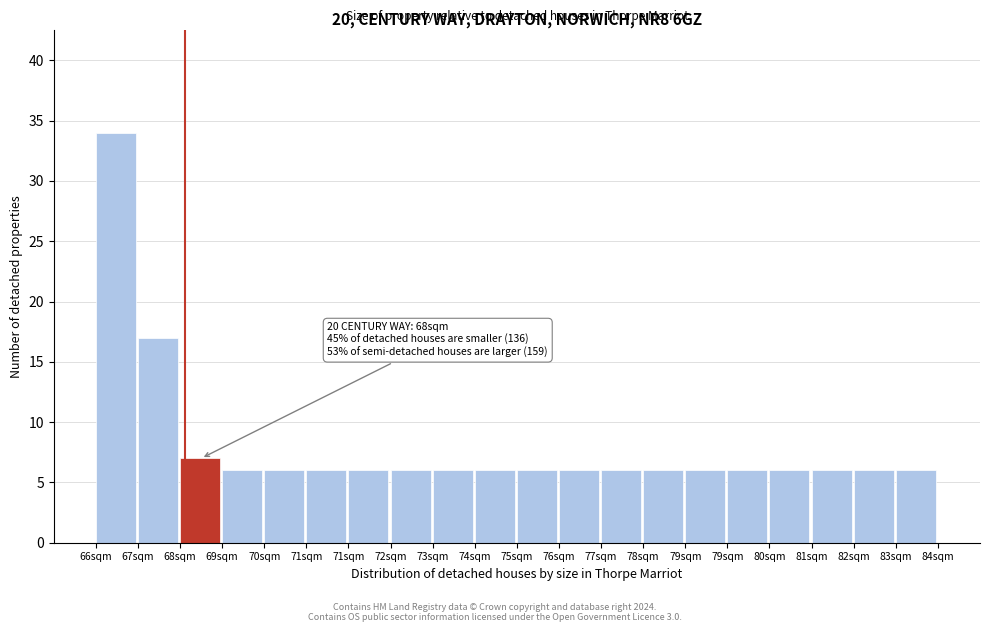

Are the bars horizontal?

No